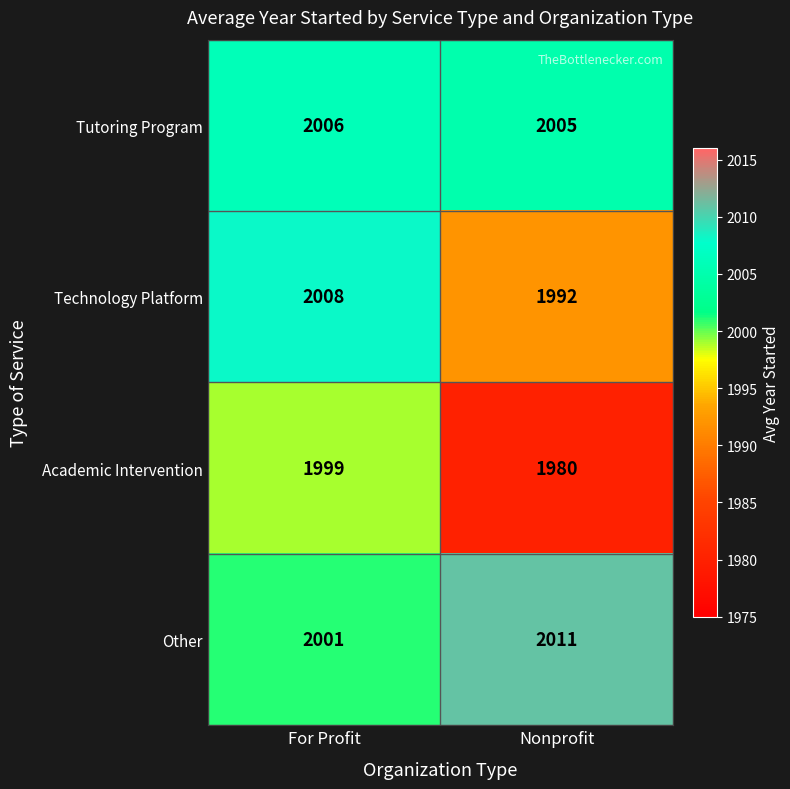

At which category does the chart reach its minimum across all series?

Nonprofit